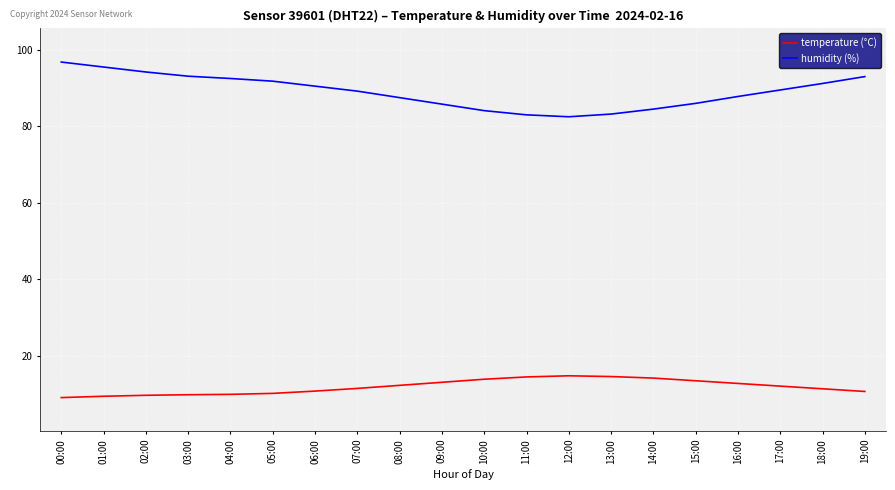

List the series in order of their overall mean, lowest first.

temperature (°C), humidity (%)